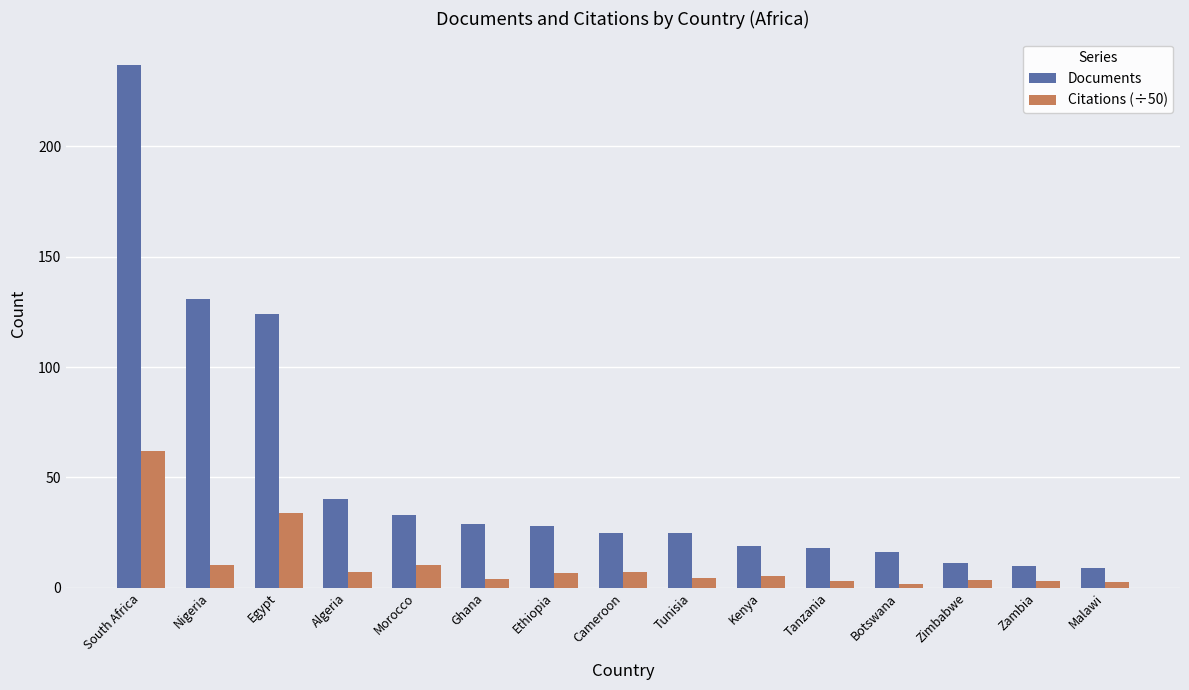

Between Algeria and Botswana, which series saw the biggest shift?

Documents